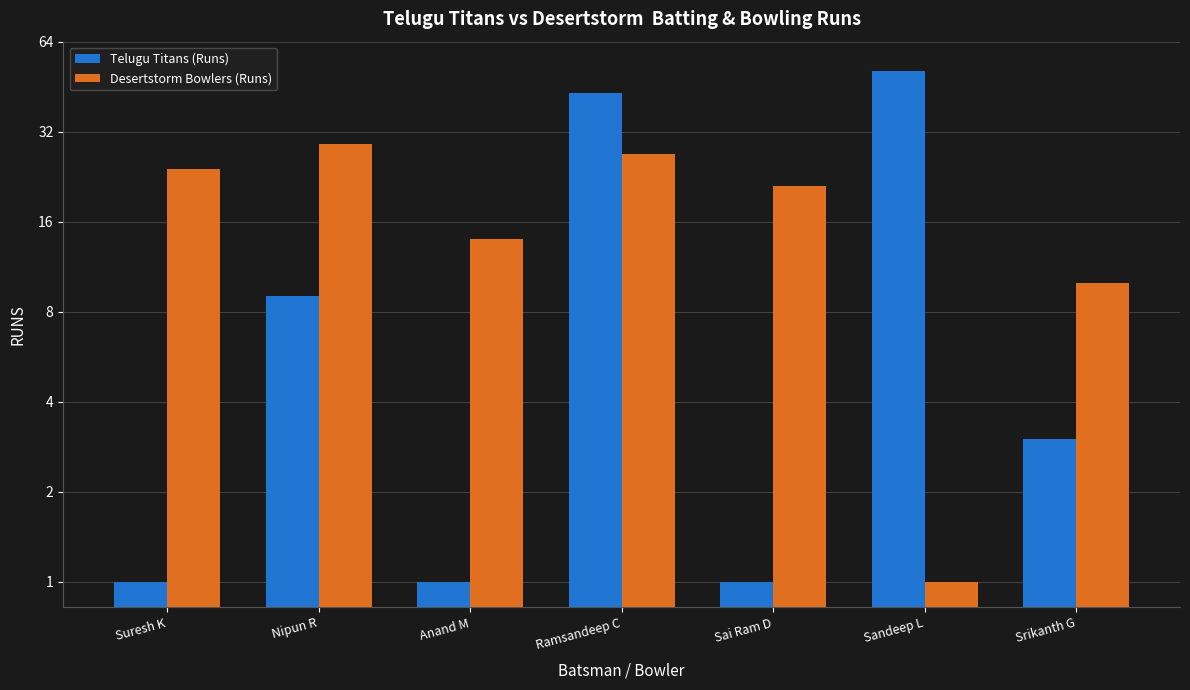

How many categories are shown in the chart?

7